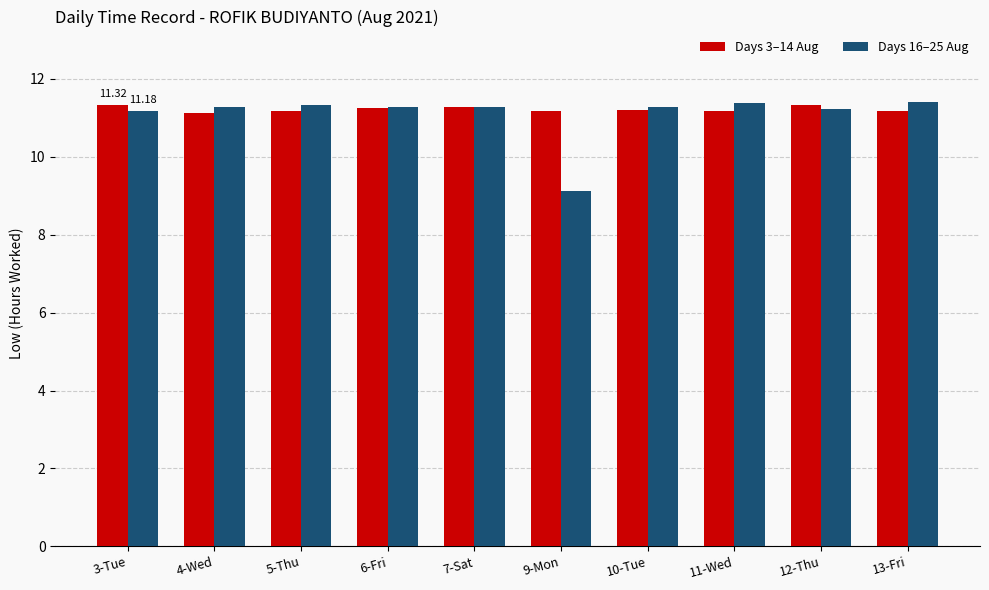

Read the Days 16–25 Aug value at 10-Tue.

11.3